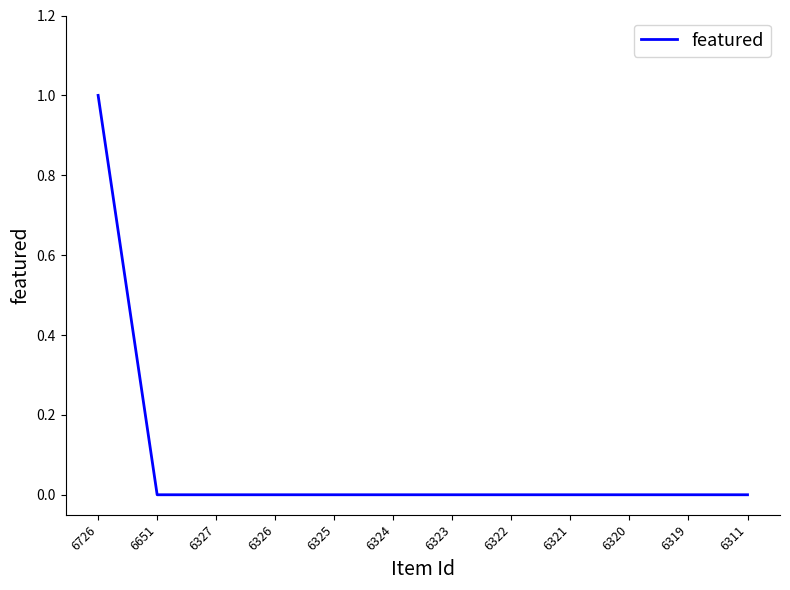

The chart shows a value of 0 at 6322. True or false?

True